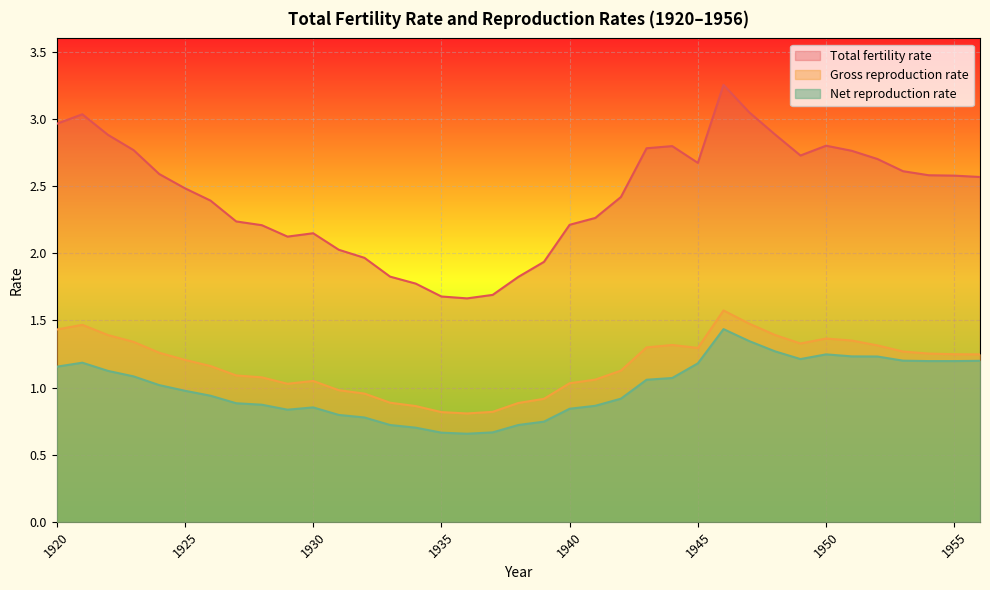

What is the spread (max minus min) of values at 1953?

1.4